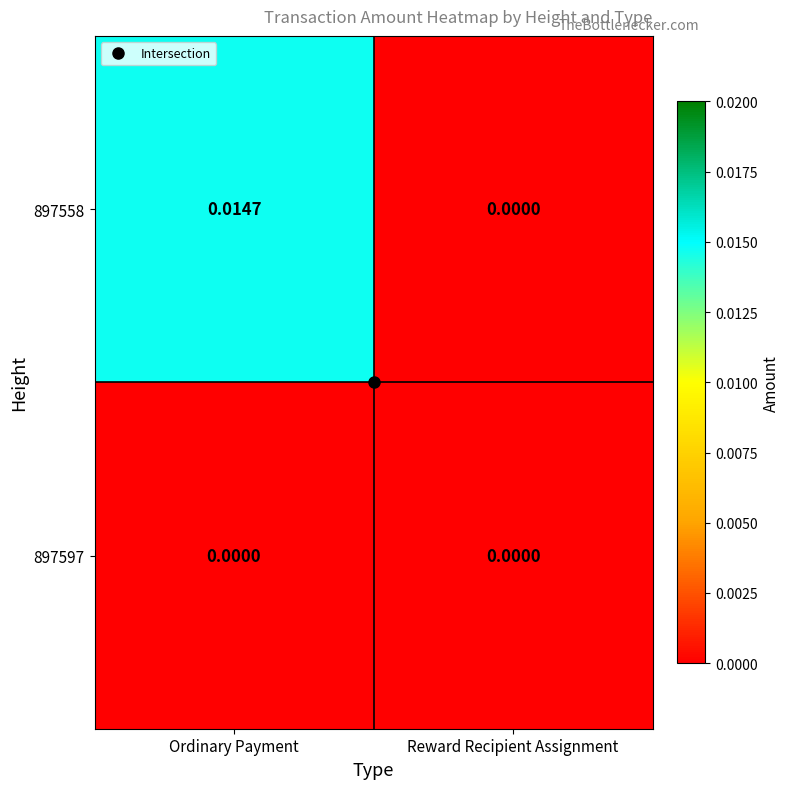

How many values in 897558 are above zero?

1